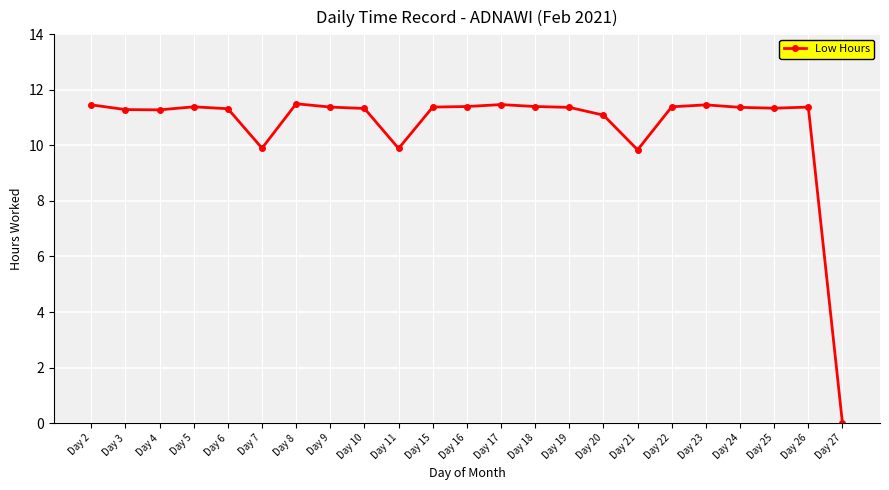

Does the chart display data point markers on the line(s)?

Yes